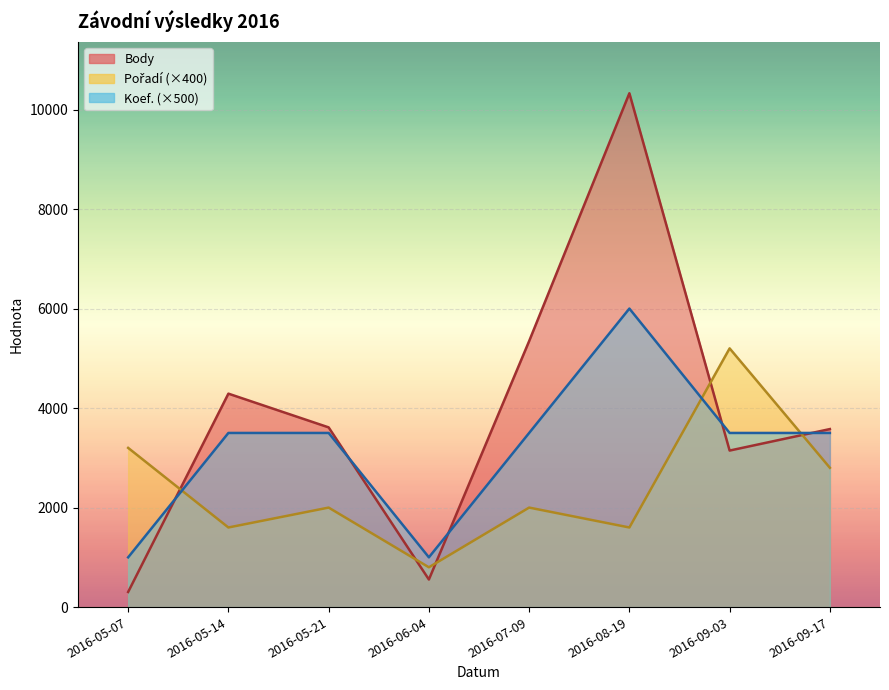

Where is the first local maximum for Pořadí?

2016-05-21